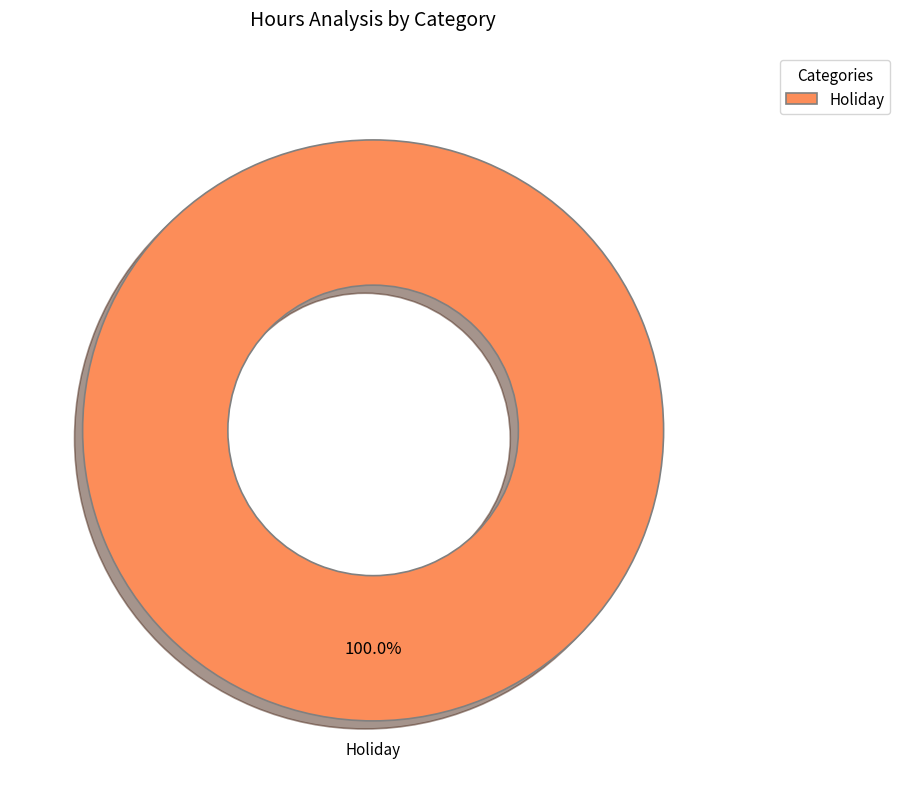

Rank the categories by value from highest to lowest.

Holiday